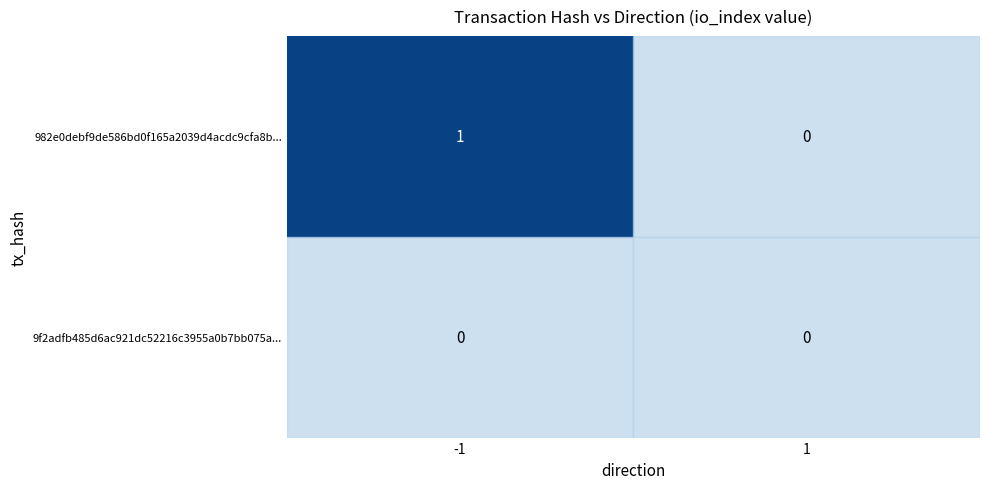

The value of 9f2adfb485d6ac921dc52216c3955a0b7bb075a... at -1 is 0. True or false?

True